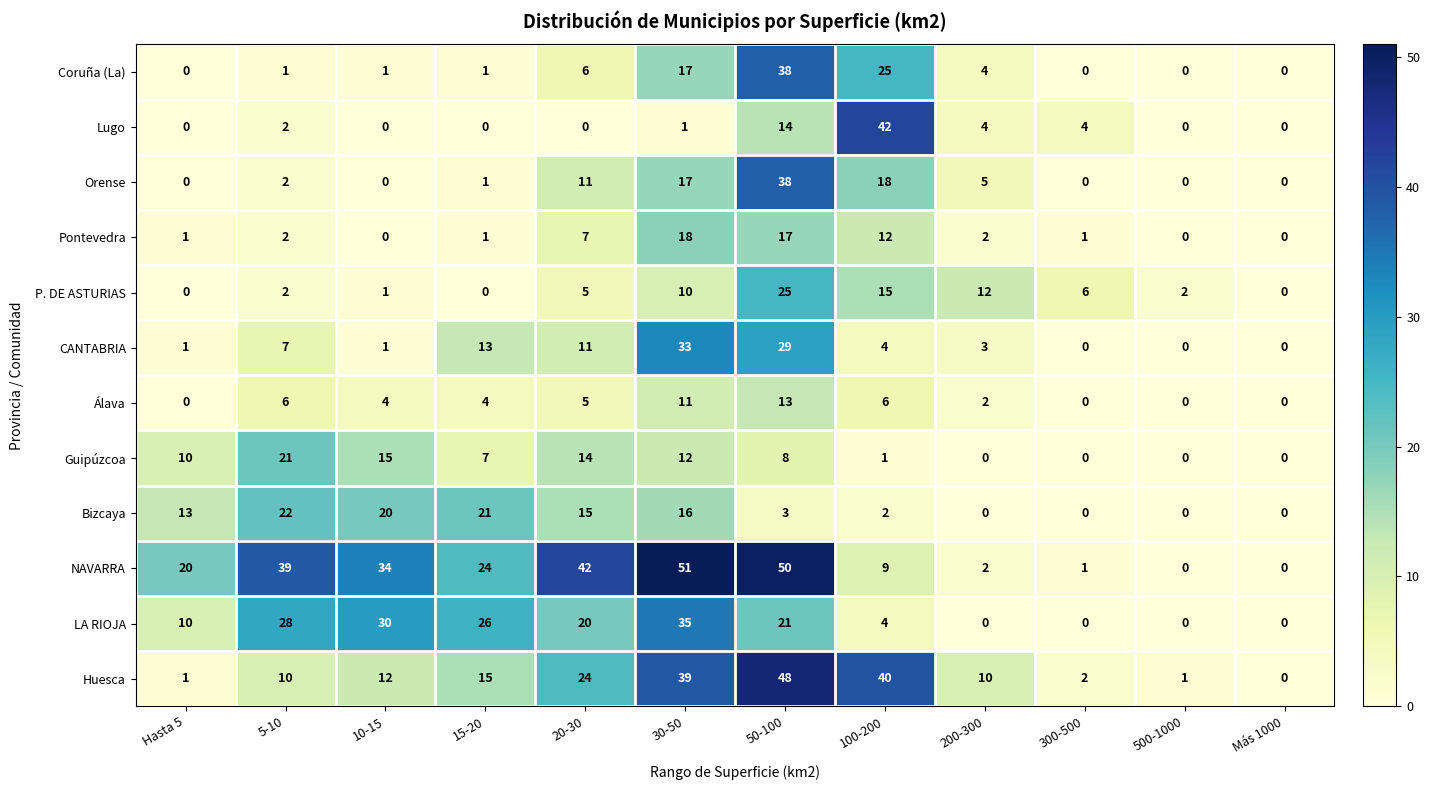

What is the average value of the Álava series?

4